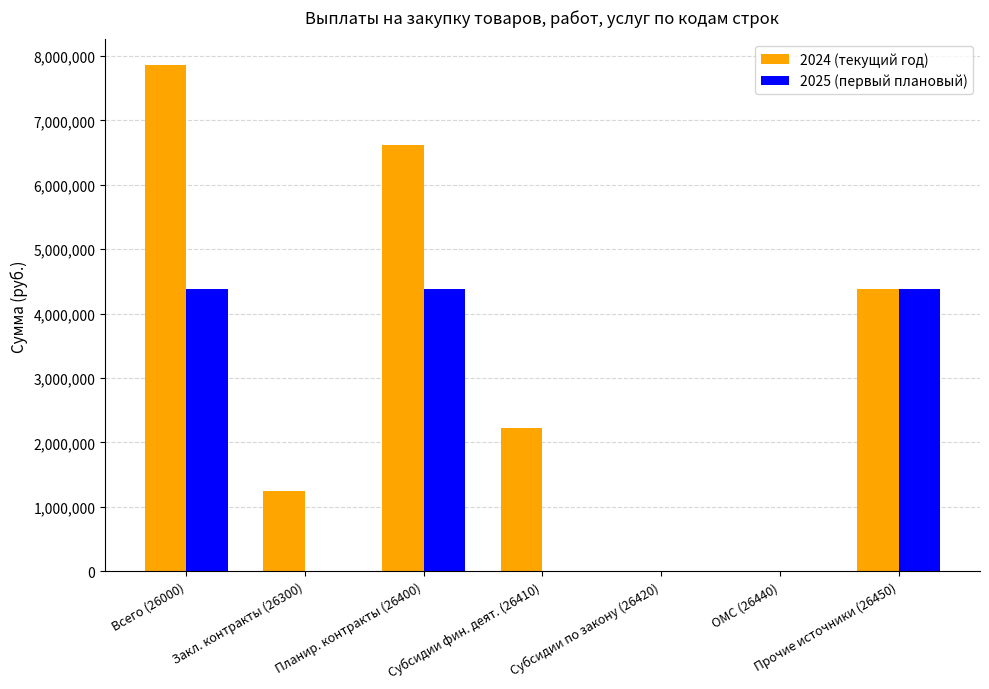

The 2025 (первый плановый) series shows 3038652.7 at Субсидии фин. деят. (26410). True or false?

False